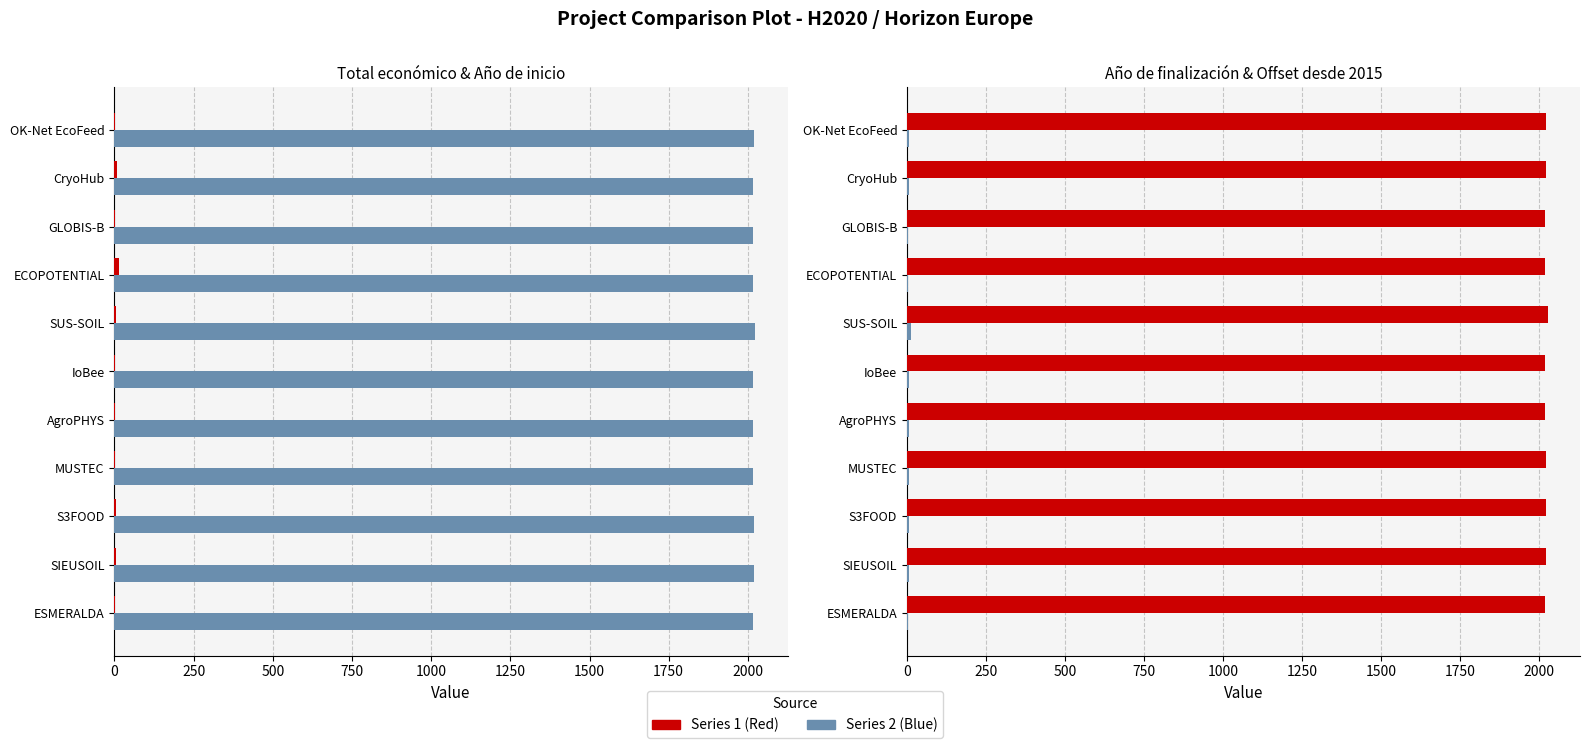

Which series has the largest range (max minus min)?

Total económico (M€)